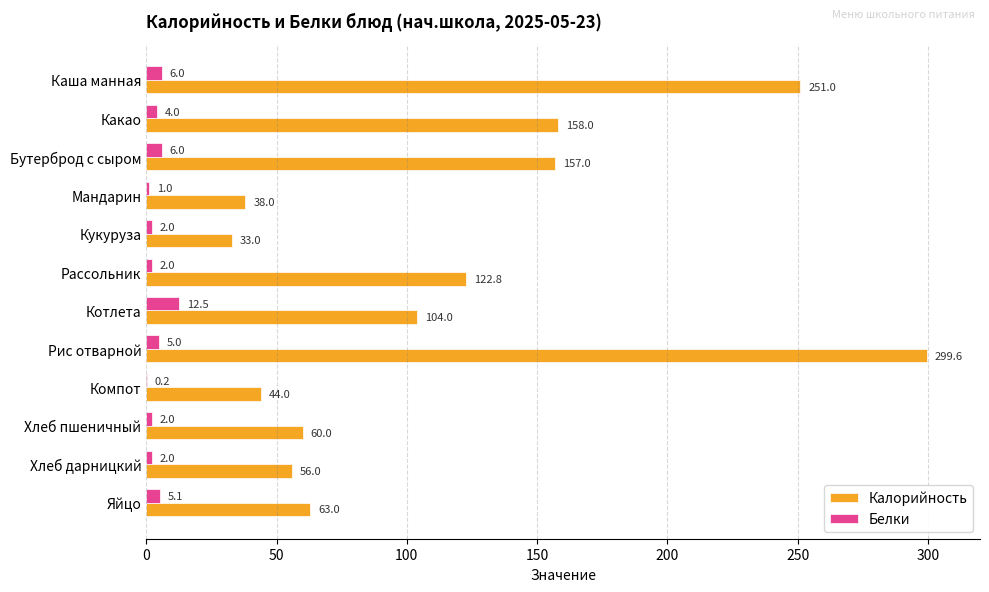

Which series changed the most between Бутерброд с сыром and Котлета?

Калорийность